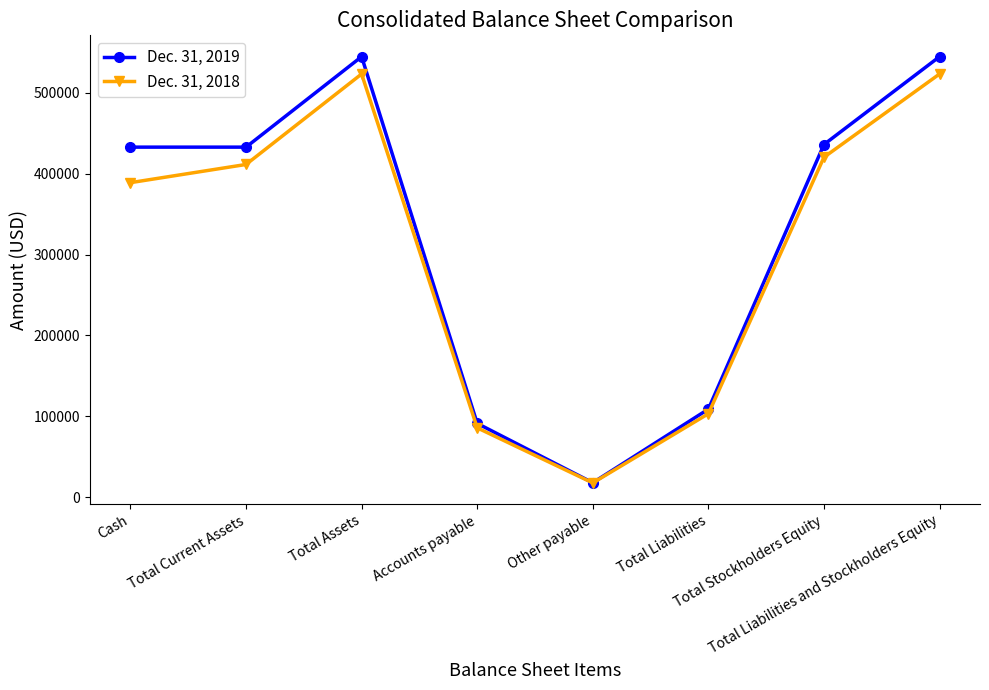

At how many categories does at least one series exceed 254770?

5